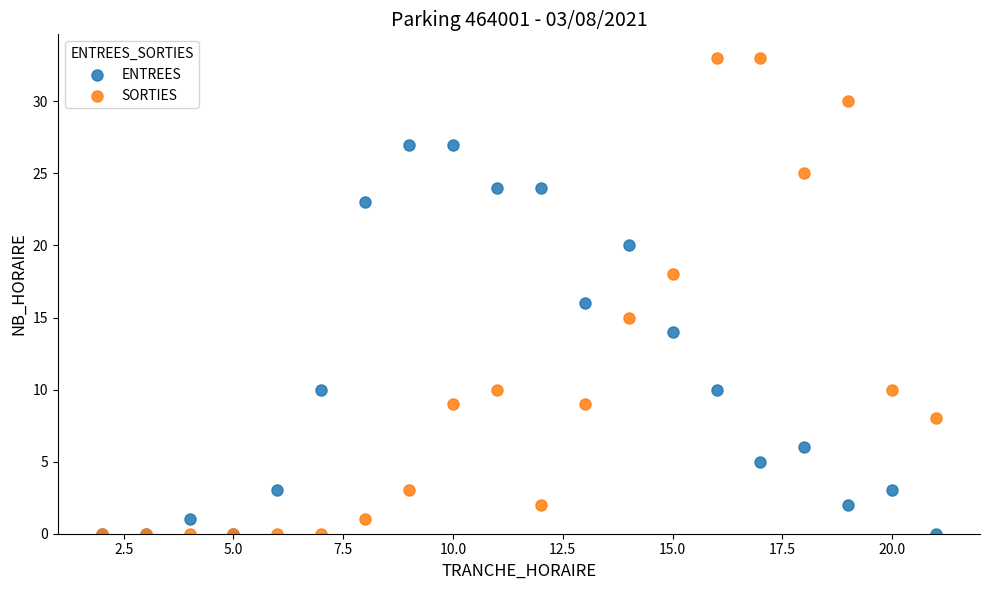

In the ENTREES series, what Y value is closest to 13?

14